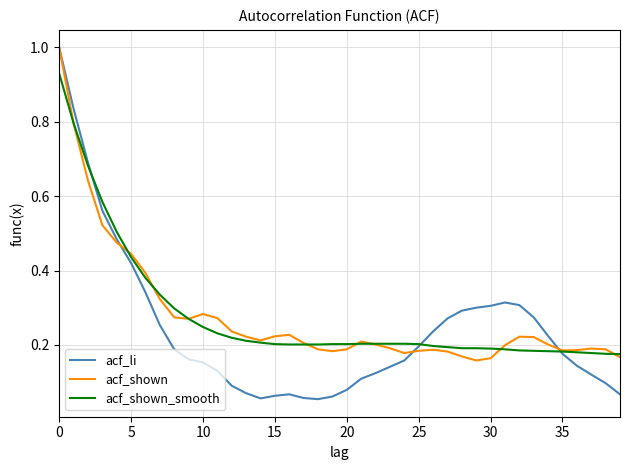

The value of acf_shown at 5 is 0.3. True or false?

False